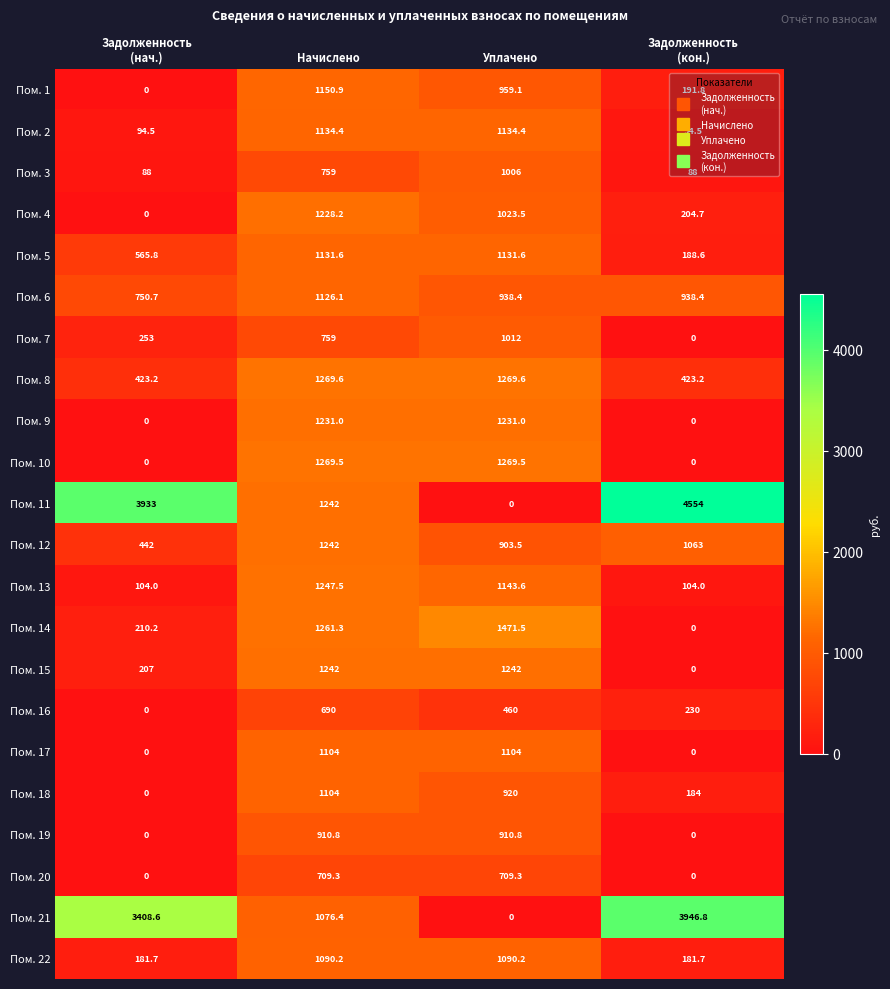

What is the spread (max minus min) of values at Задолженность
(кон.)?

4554.0